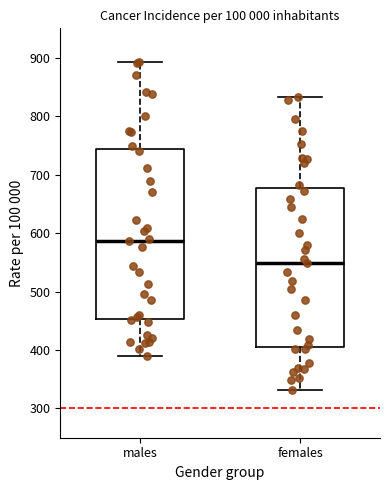

Reading left to right, read every box against the y-axis: the position of its median line, the range the box covers, and the ends of its whiskers. The values are not printed on the chart, so give them approximately, as read against the axis.

males: median 590, box 450 to 740, whiskers 390 to 890
females: median 550, box 410 to 680, whiskers 330 to 830